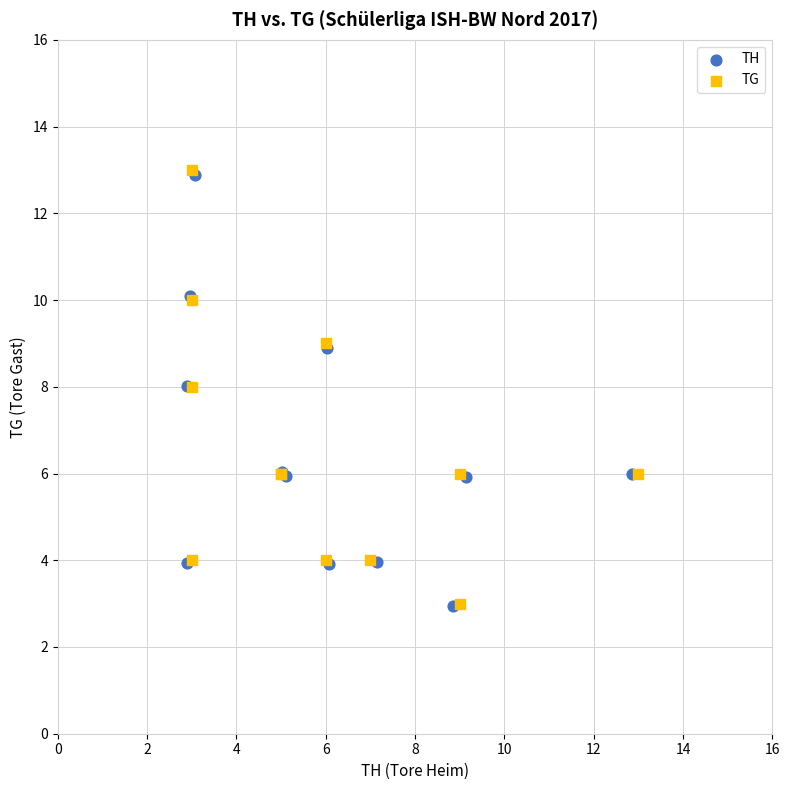

Which series has the widest spread of Y values?

TG